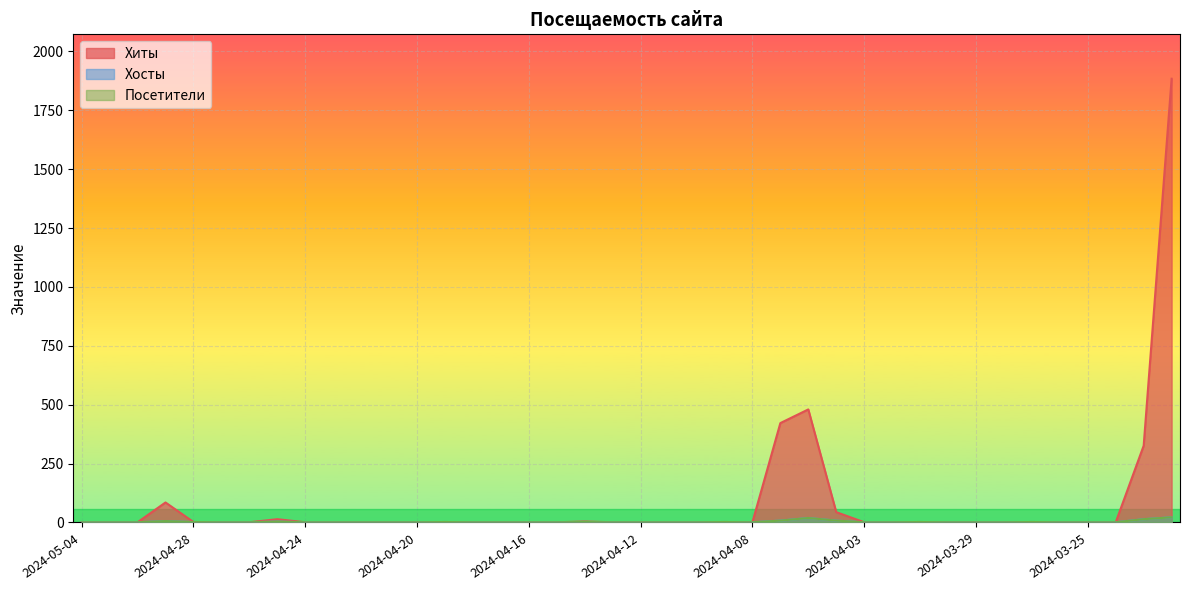

Which series changed the most between 2024-04-24 and 2024-04-15?

Хиты